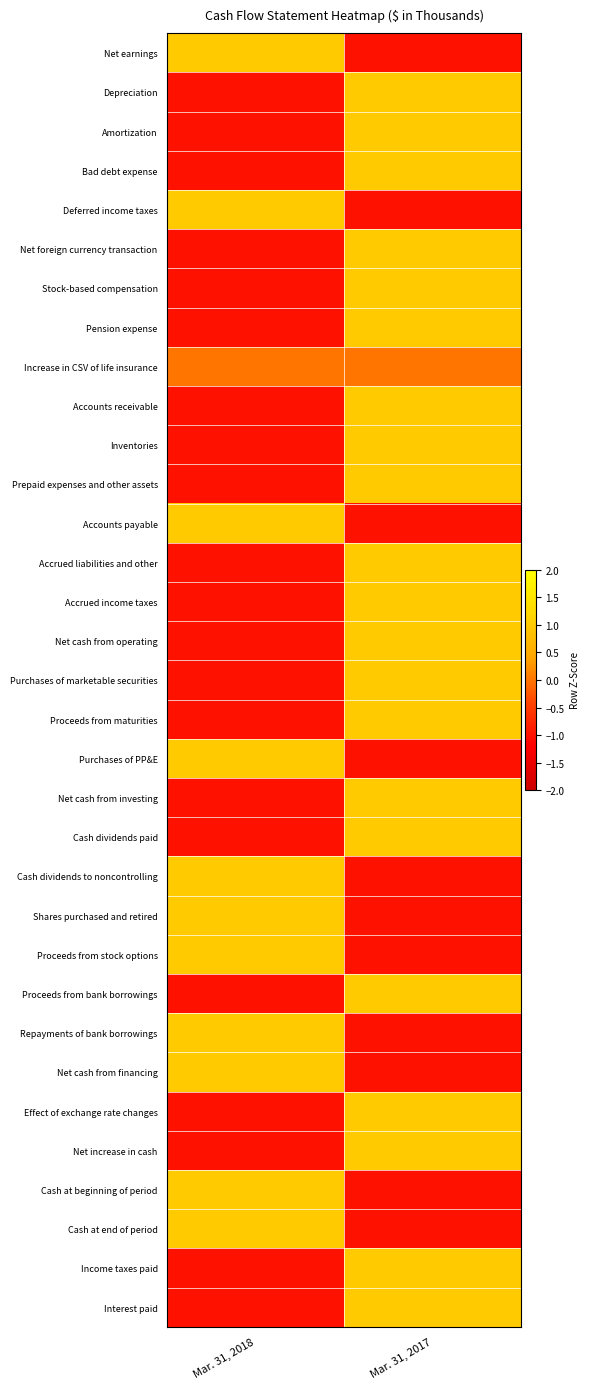

Between Mar. 31, 2018 and Mar. 31, 2017, which series saw the biggest shift?

Net earnings